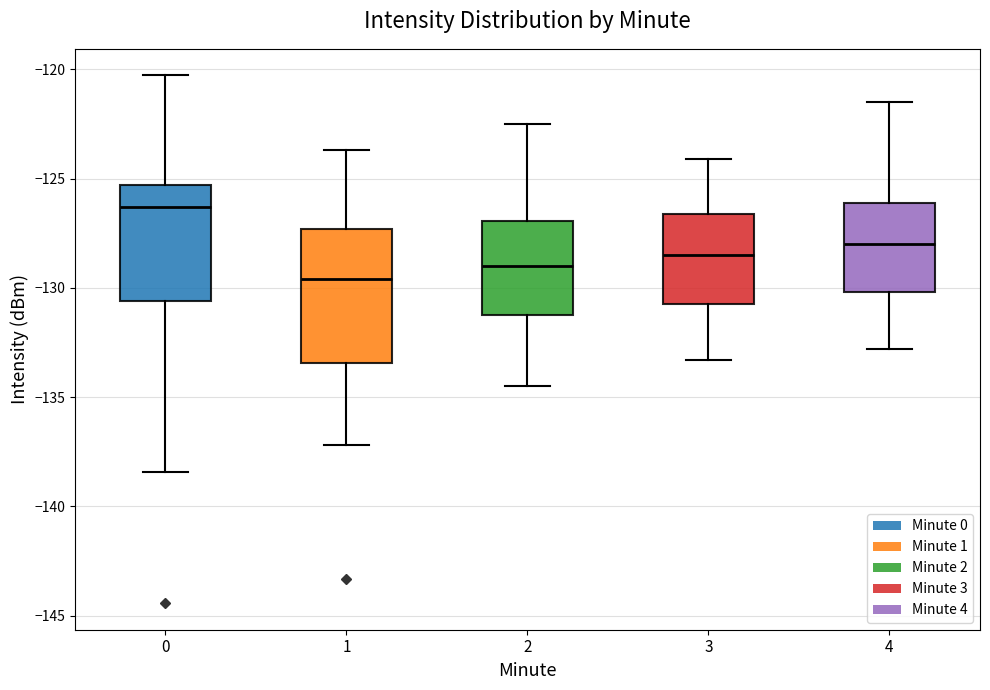

Comparing the boxes themselves (not the whiskers), which one is the tallest?

1